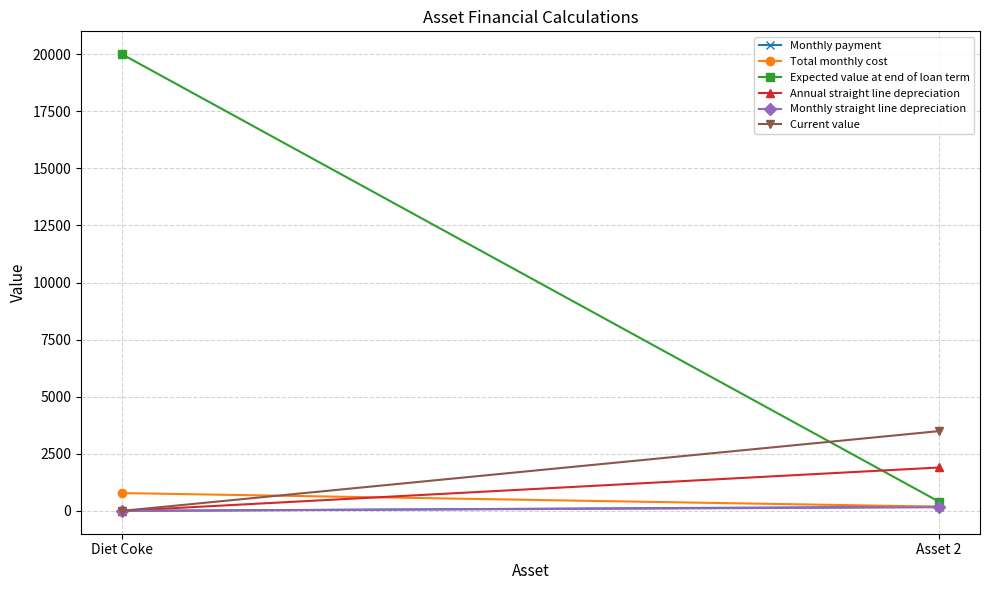

What is the difference between the Monthly straight line depreciation values at Diet Coke and Asset 2?

158.3